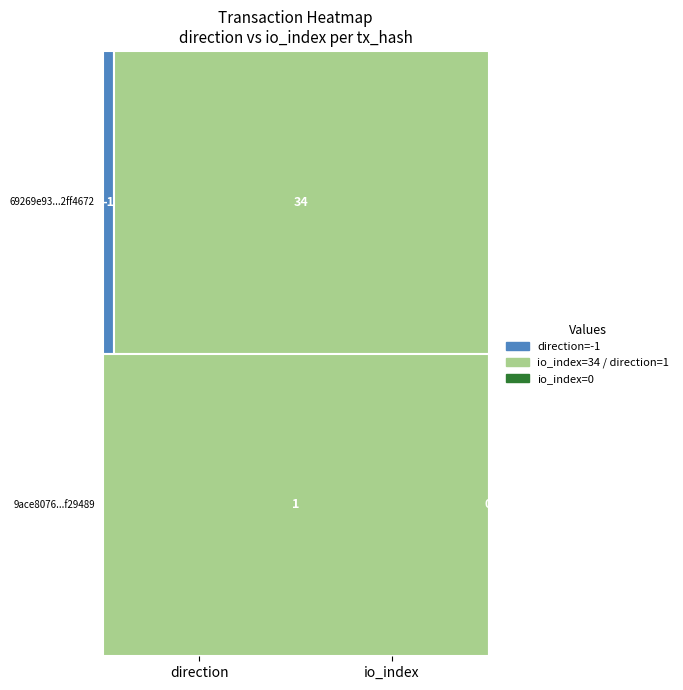

The 69269e93545135c29371499466aa133d2ff4672 series shows 34 at 1. True or false?

True